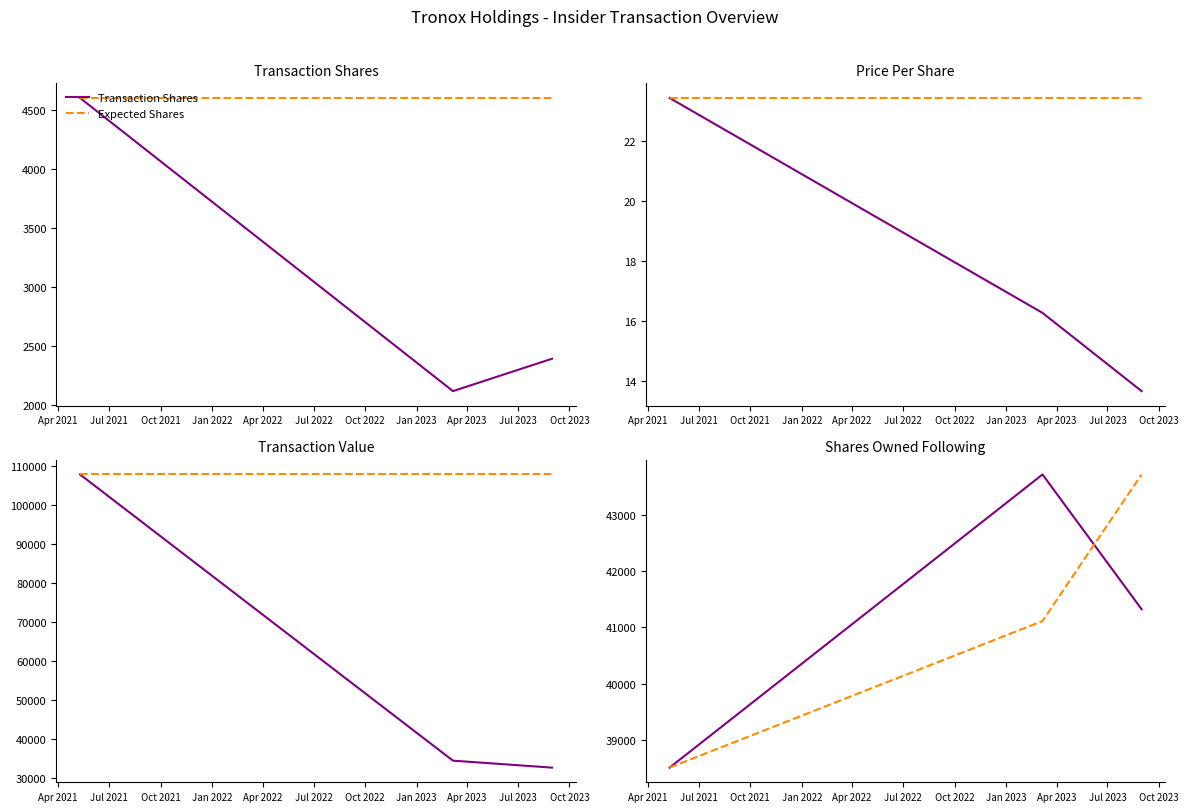

What is the label of the 3rd point from the right?

2021-05-10